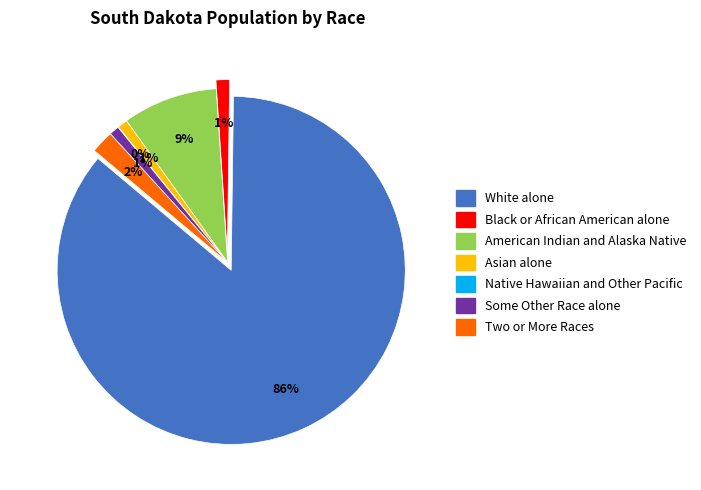

To the nearest percent, what is the difference between the Some Other Race alone and Two or More Races slice percentages?

1%